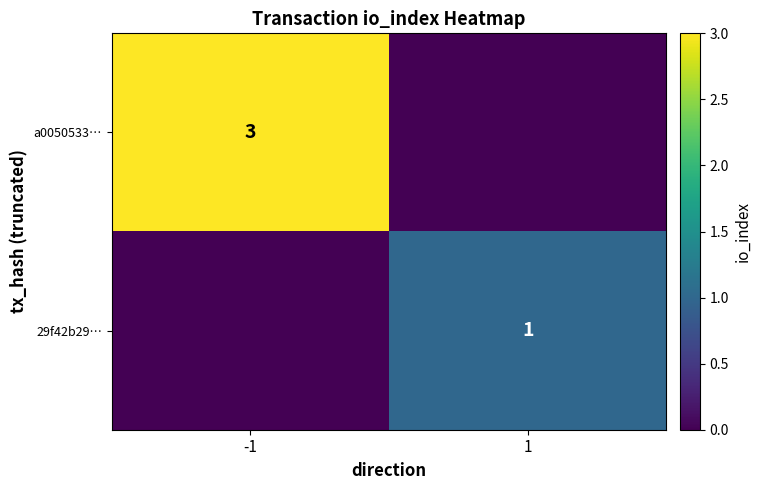

At which category is the sum across all series the highest?

-1